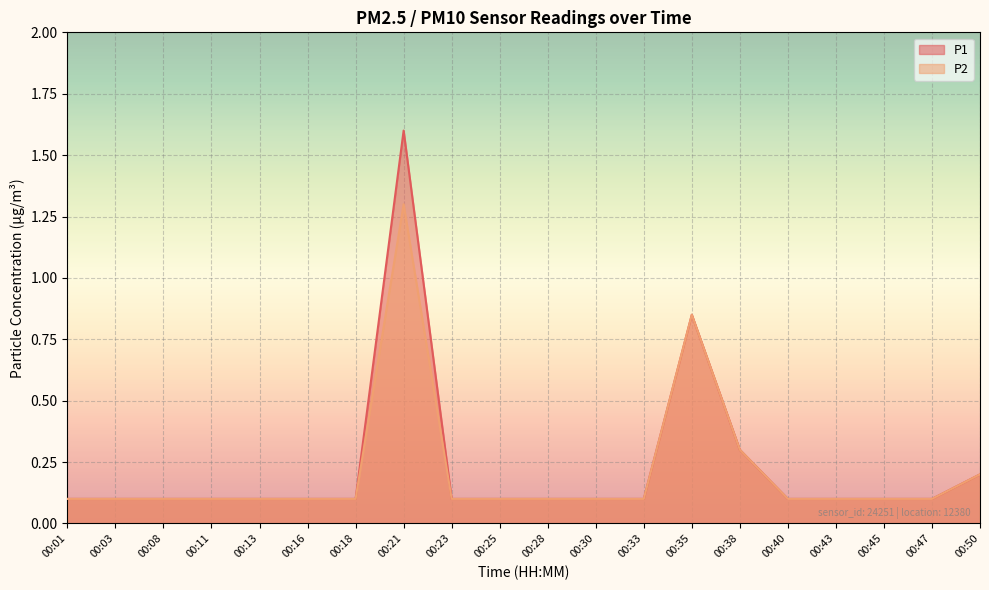

What is the maximum value for P1?

1.6